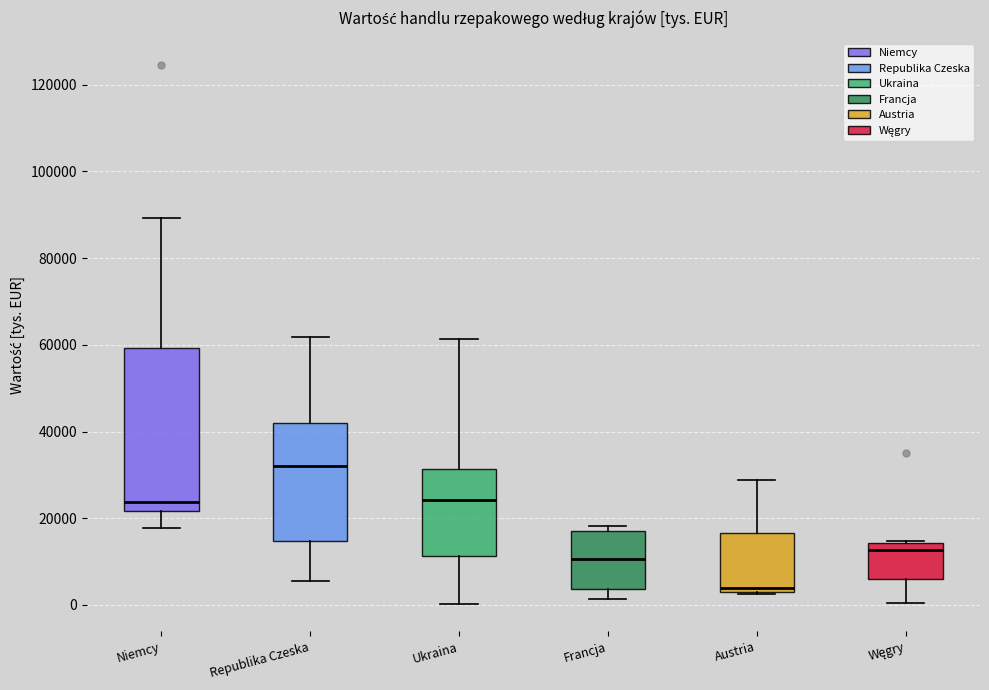

Where is the upper edge of the box for Niemcy on the y-axis? The values are not printed on the chart, so give them approximately, as read against the axis.

60000